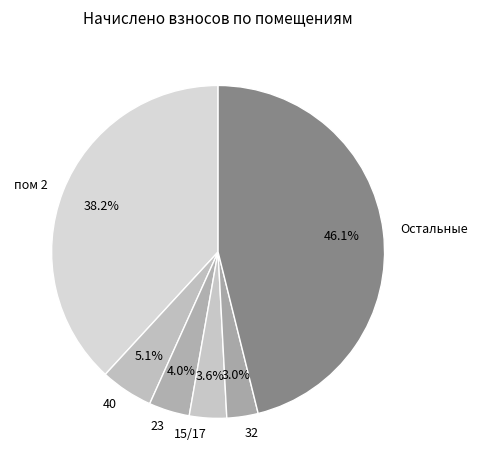

What is the largest slice in the pie chart?

Остальные